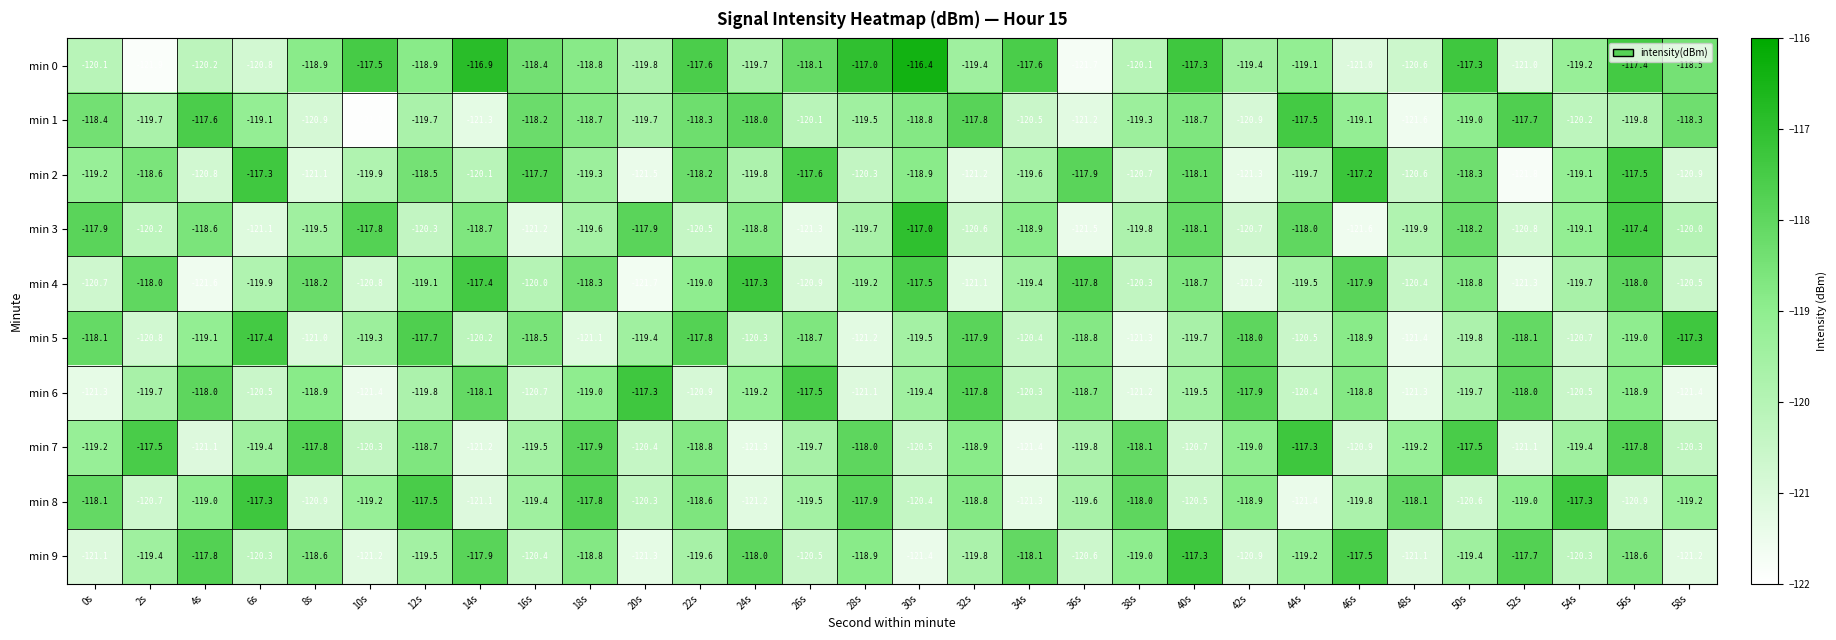

What is the difference between the maximum and second lowest values in the min 0 series?

5.3